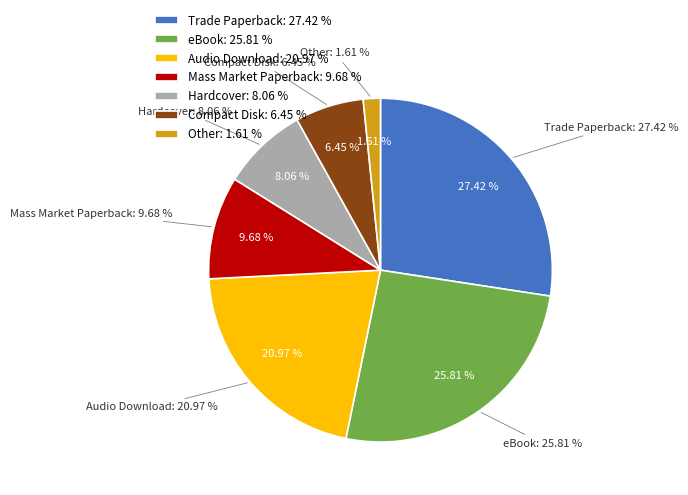

Between Other and Audio Download, which is larger?

Audio Download